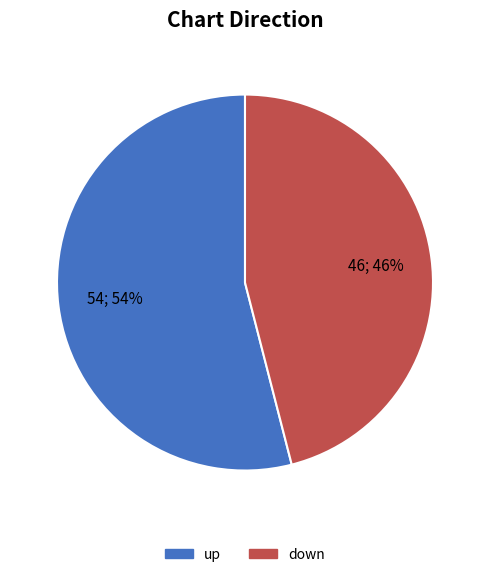

Is it true that down is 61% of the pie?

False